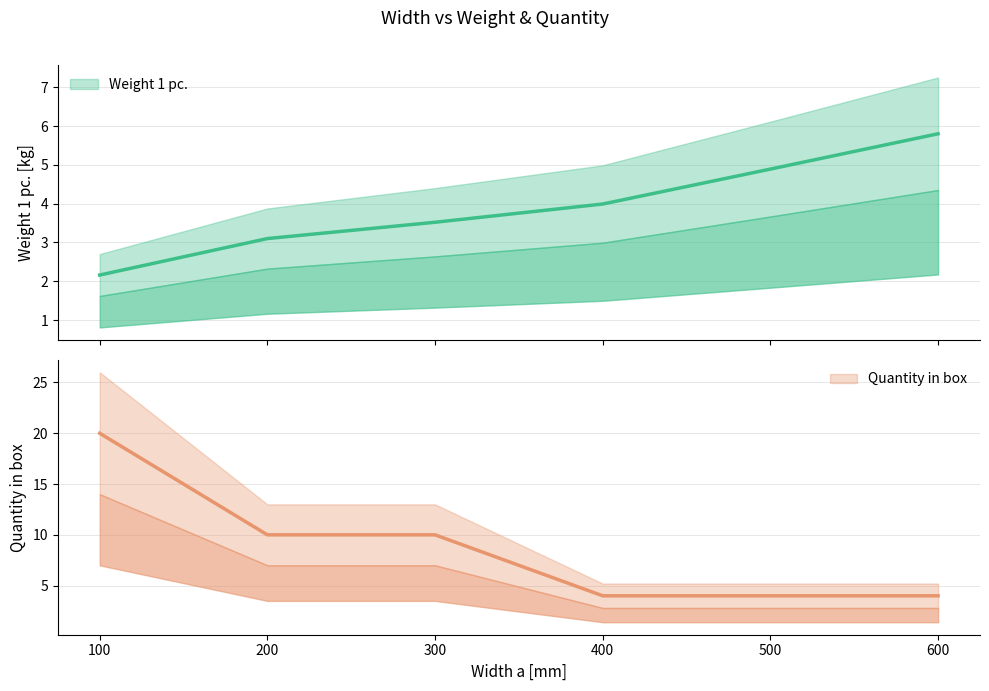

The value of Quantity in box at 100 is 4.8. True or false?

False